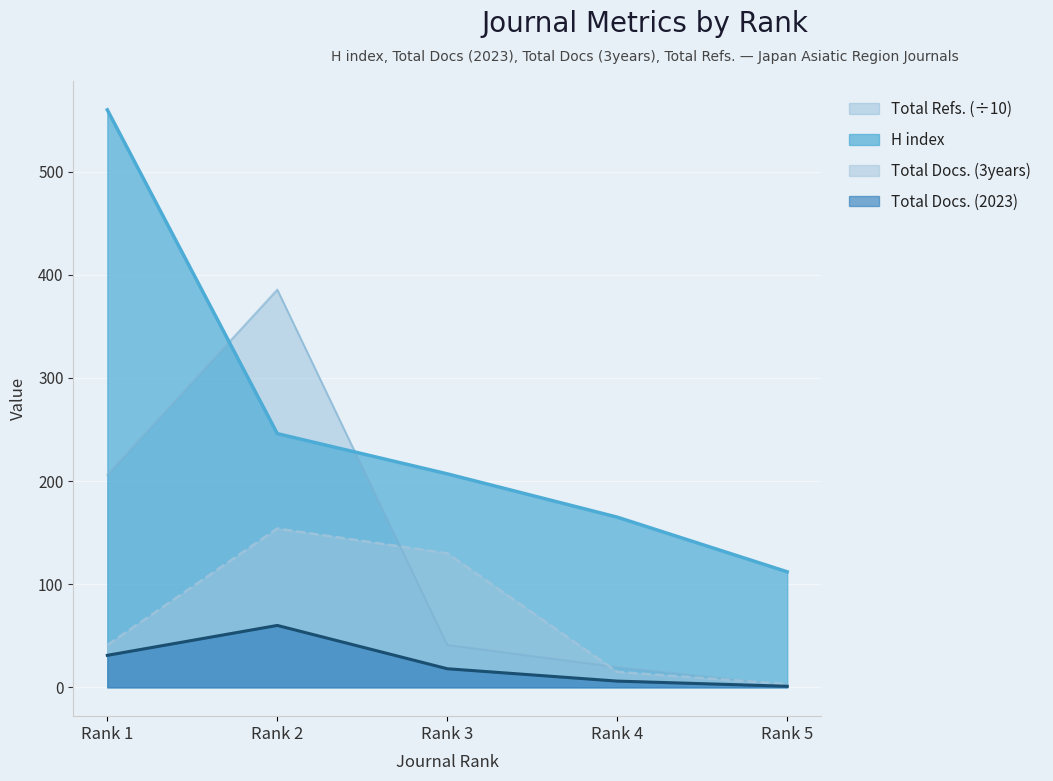

Which series has the largest range (max minus min)?

H index